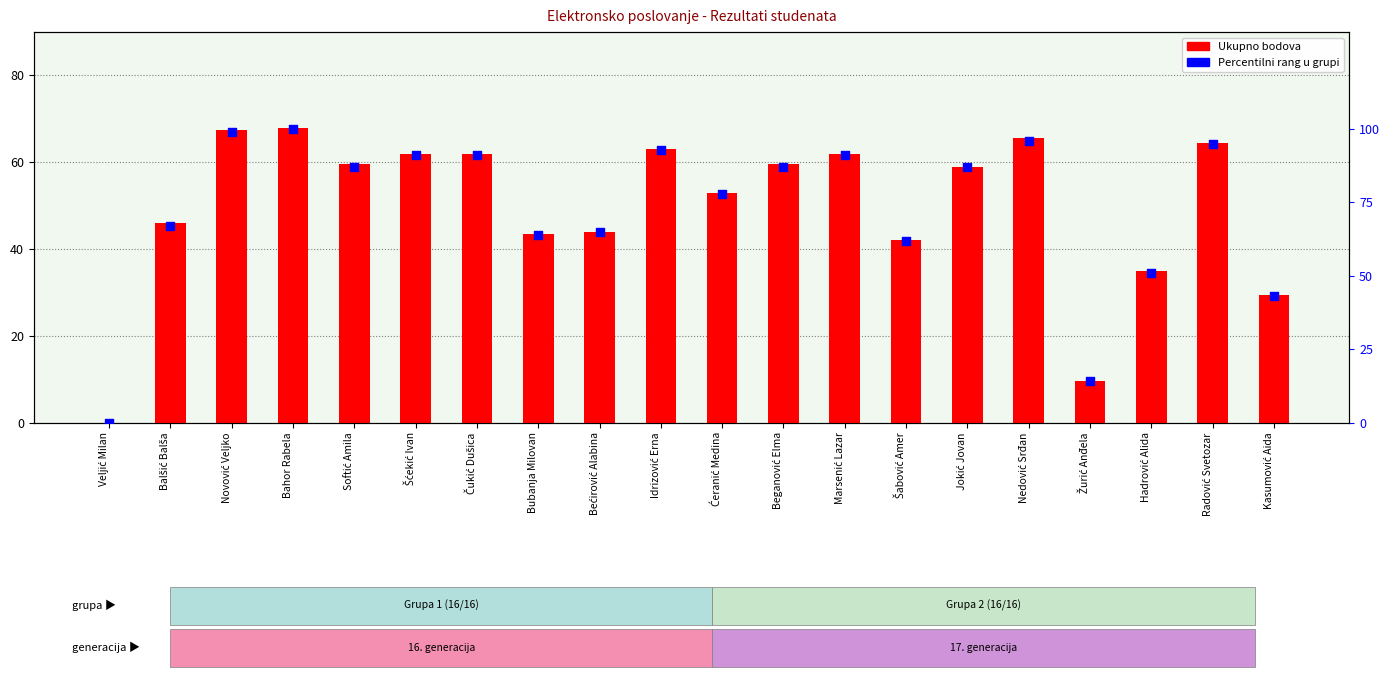

At which category is the sum across all series the highest?

Bahor Rabela